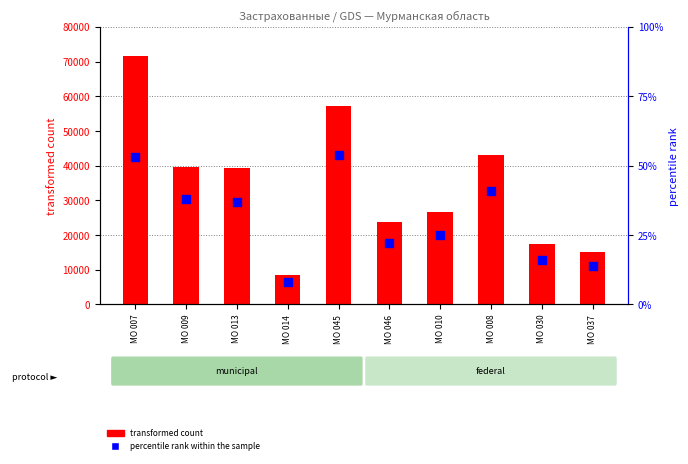

At which category is the sum across all series the highest?

МО 007